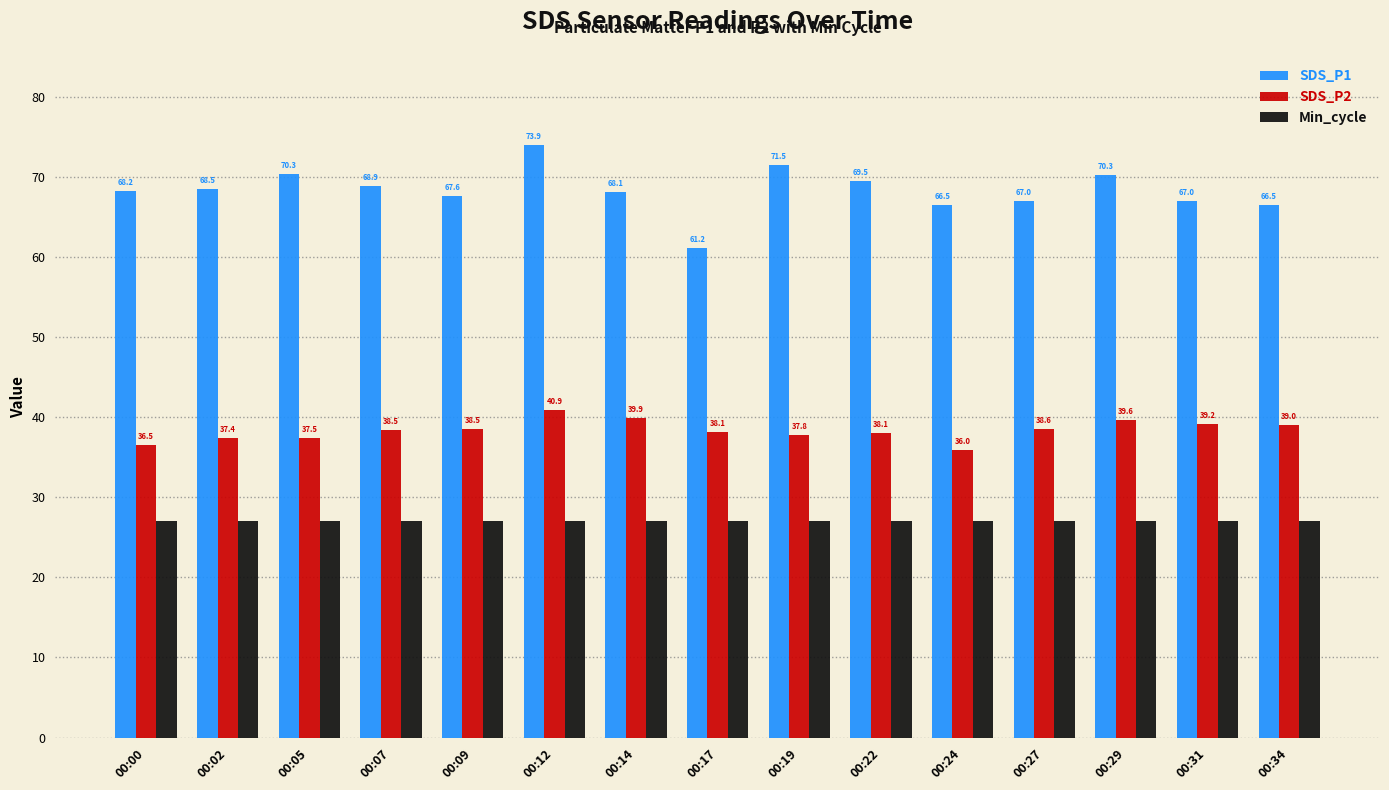

How many bars are there in each group?

3